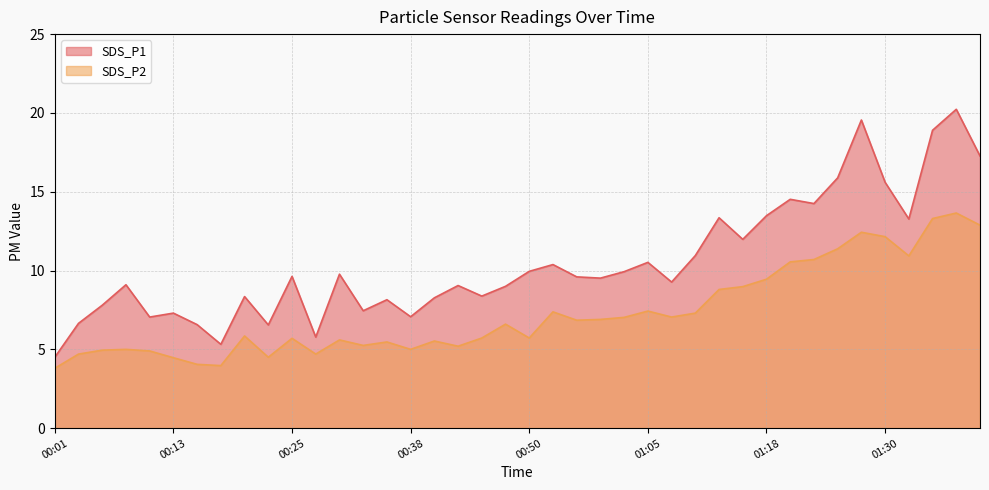

What position from the left is 00:30?

13